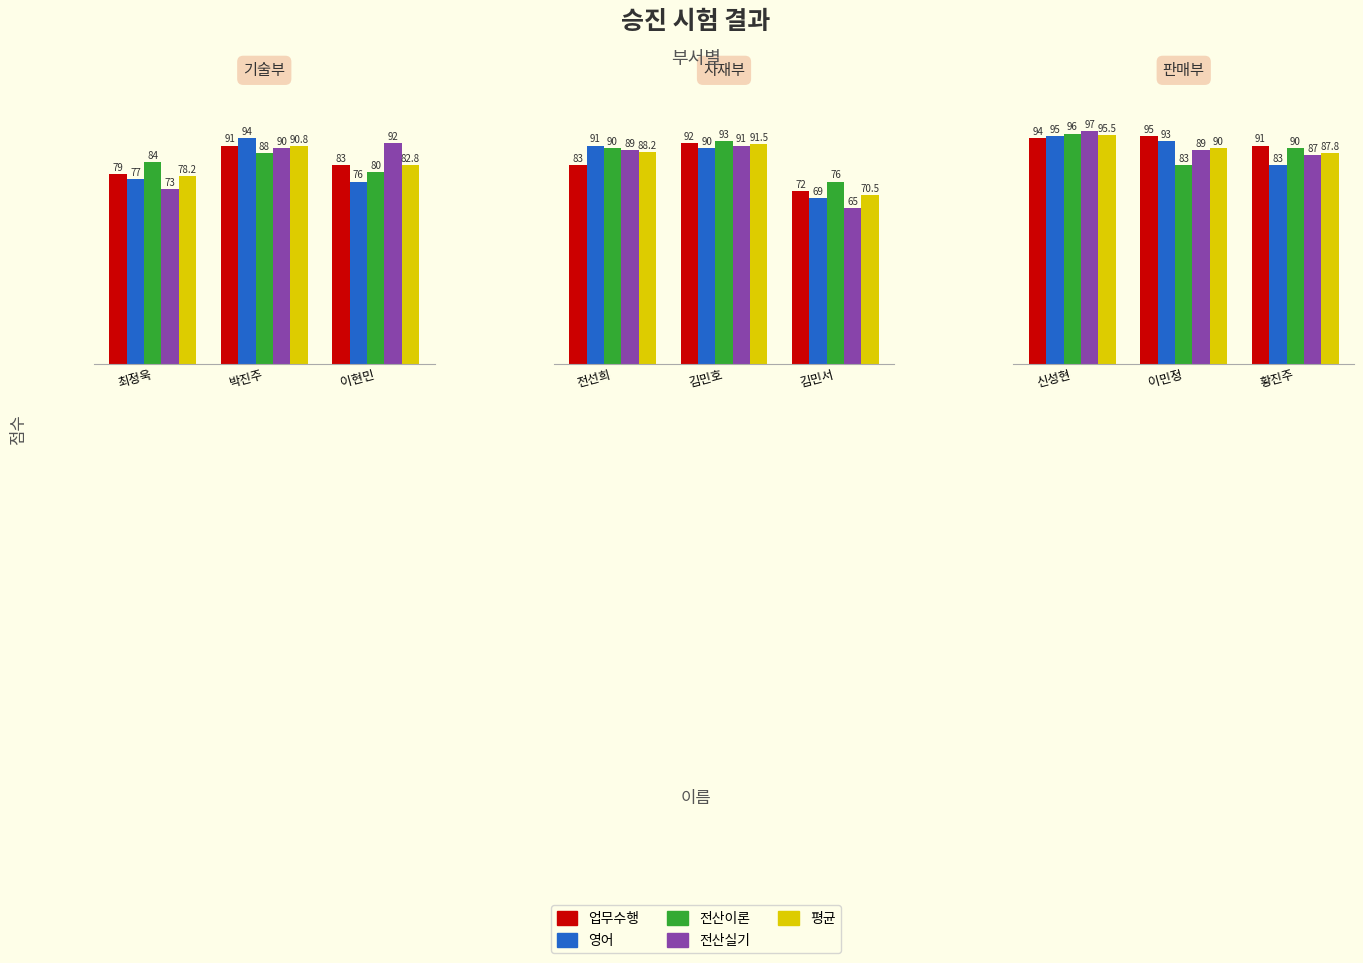

Which series has the largest total across all categories?

업무수행